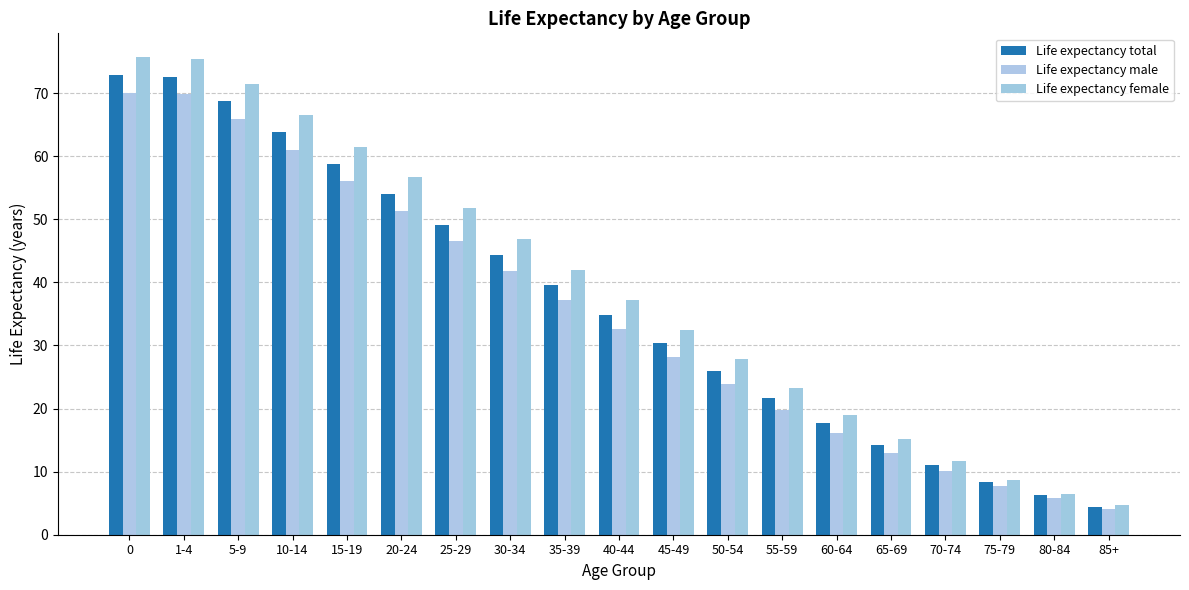

Which category has the lowest value in the Life expectancy female series?

85+